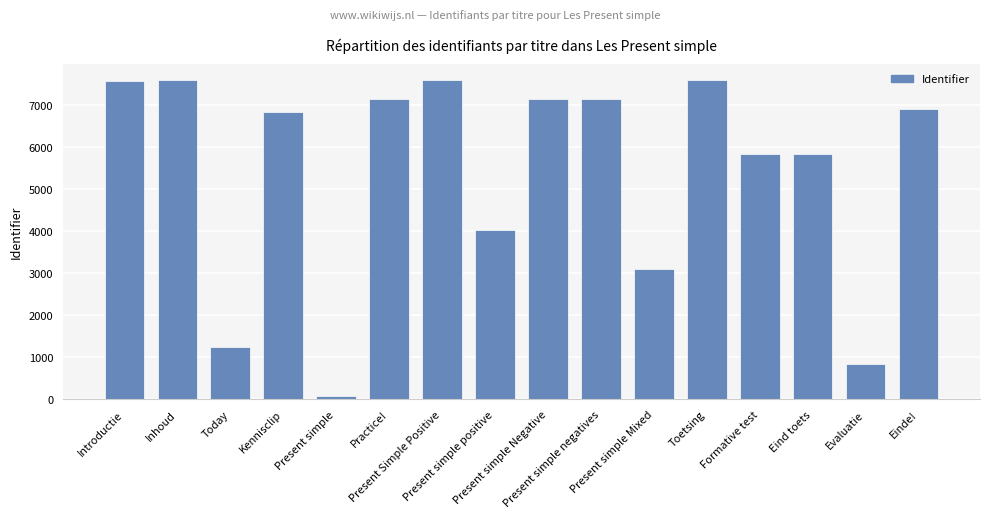

What is the change in value from Introductie to Toetsing?

+4